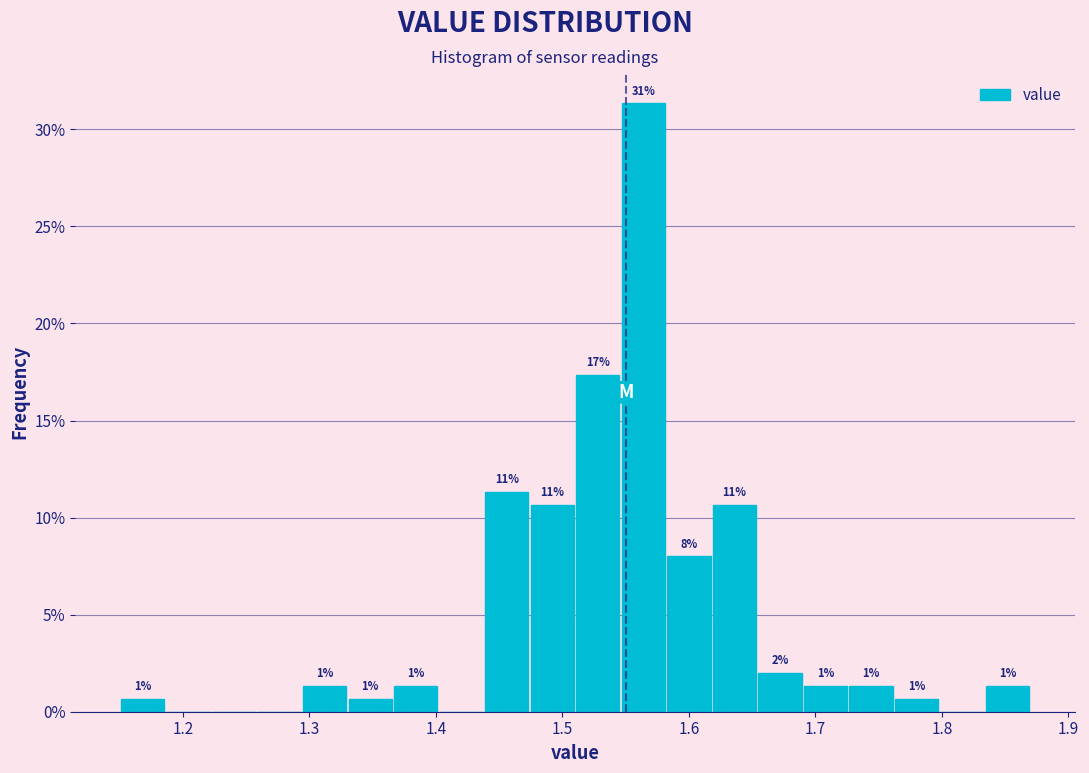

Read against the x-axis, roughly where is the centre of the tallest bar?

1.56